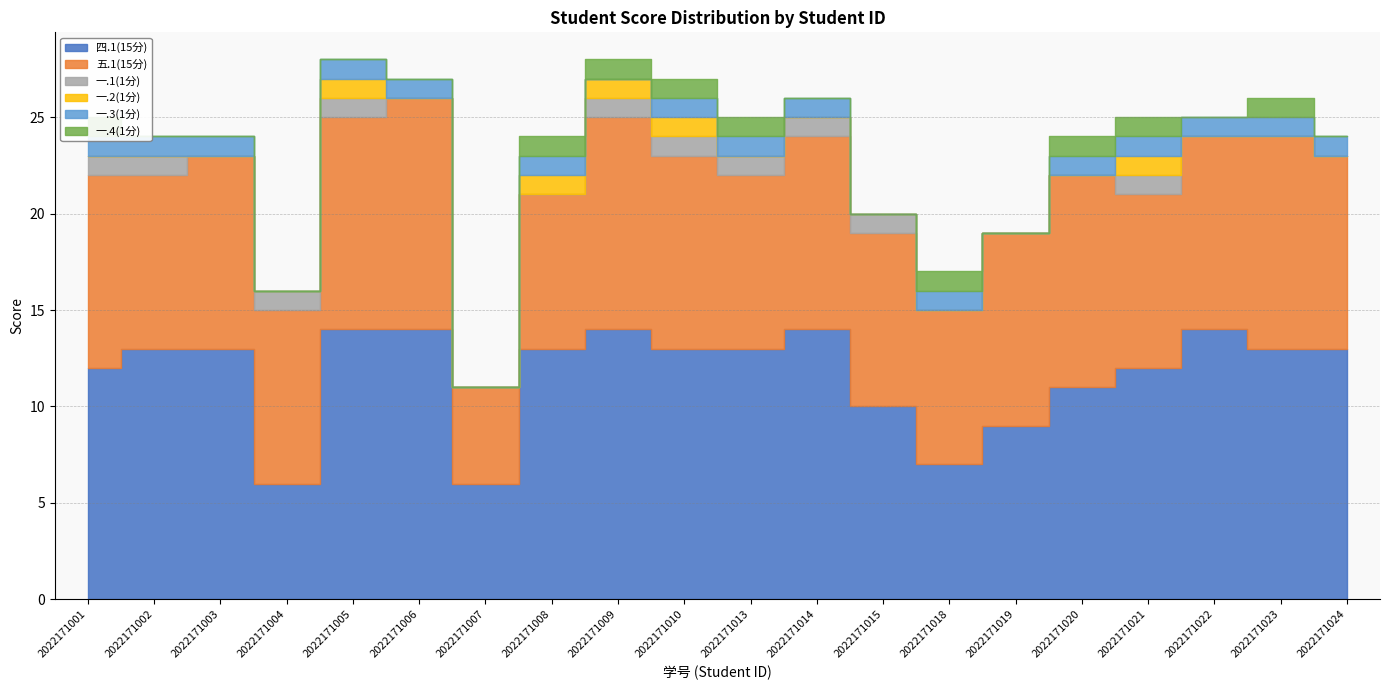

Reading left to right, what are all the values shown in this chart?

四.1(15分): 2022171001=12	2022171002=13	2022171003=13	2022171004=6	2022171005=14	2022171006=14	2022171007=6	2022171008=13	2022171009=14	2022171010=13	2022171013=13	2022171014=14	2022171015=10	2022171018=7	2022171019=9	2022171020=11	2022171021=12	2022171022=14	2022171023=13	2022171024=13
五.1(15分): 2022171001=10	2022171002=9	2022171003=10	2022171004=9	2022171005=11	2022171006=12	2022171007=5	2022171008=8	2022171009=11	2022171010=10	2022171013=9	2022171014=10	2022171015=9	2022171018=8	2022171019=10	2022171020=11	2022171021=9	2022171022=10	2022171023=11	2022171024=10
一.1(1分): 2022171001=1	2022171002=1	2022171003=0	2022171004=1	2022171005=1	2022171006=0	2022171007=0	2022171008=0	2022171009=1	2022171010=1	2022171013=1	2022171014=1	2022171015=1	2022171018=0	2022171019=0	2022171020=0	2022171021=1	2022171022=0	2022171023=0	2022171024=0
一.2(1分): 2022171001=0	2022171002=0	2022171003=0	2022171004=0	2022171005=1	2022171006=0	2022171007=0	2022171008=1	2022171009=1	2022171010=1	2022171013=0	2022171014=0	2022171015=0	2022171018=0	2022171019=0	2022171020=0	2022171021=1	2022171022=0	2022171023=0	2022171024=0
一.3(1分): 2022171001=1	2022171002=1	2022171003=1	2022171004=0	2022171005=1	2022171006=1	2022171007=0	2022171008=1	2022171009=0	2022171010=1	2022171013=1	2022171014=1	2022171015=0	2022171018=1	2022171019=0	2022171020=1	2022171021=1	2022171022=1	2022171023=1	2022171024=1
一.4(1分): 2022171001=1	2022171002=0	2022171003=0	2022171004=0	2022171005=0	2022171006=0	2022171007=0	2022171008=1	2022171009=1	2022171010=1	2022171013=1	2022171014=0	2022171015=0	2022171018=1	2022171019=0	2022171020=1	2022171021=1	2022171022=0	2022171023=1	2022171024=0